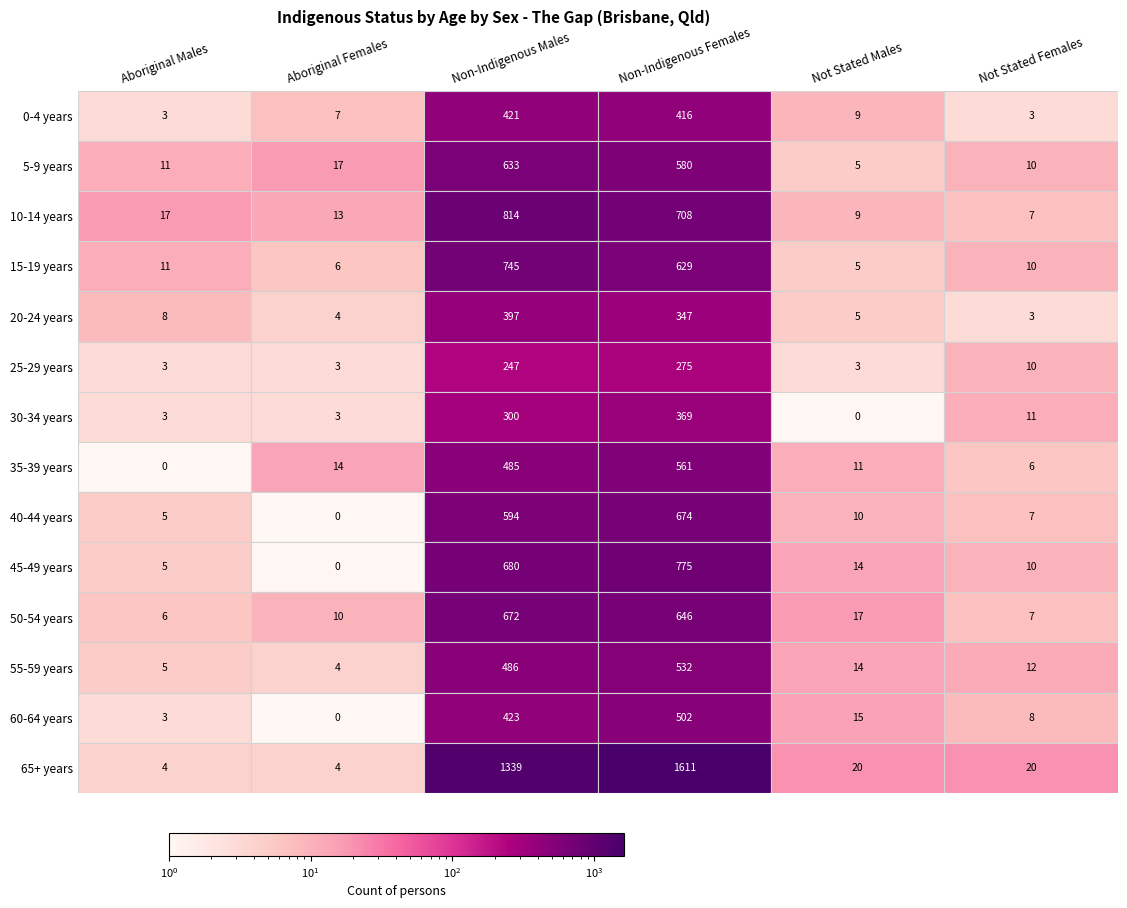

What is the average value of the 25-29 years series?

90